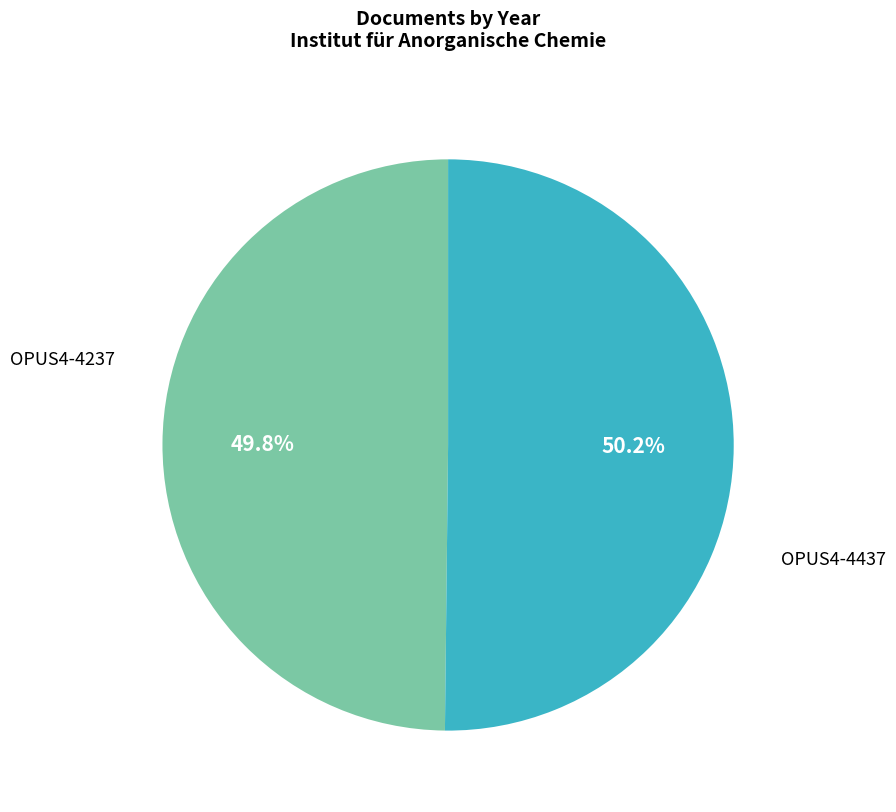

Does any single category account for the majority?

Yes